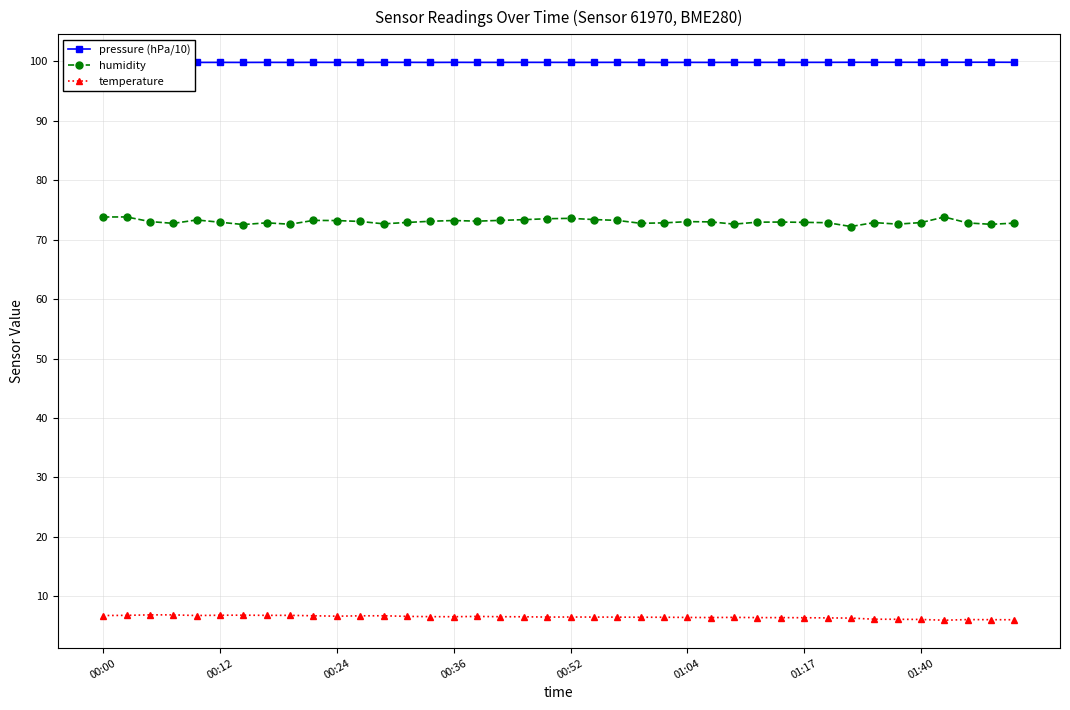

Is it true that temperature equals 3.1 at 27?

False